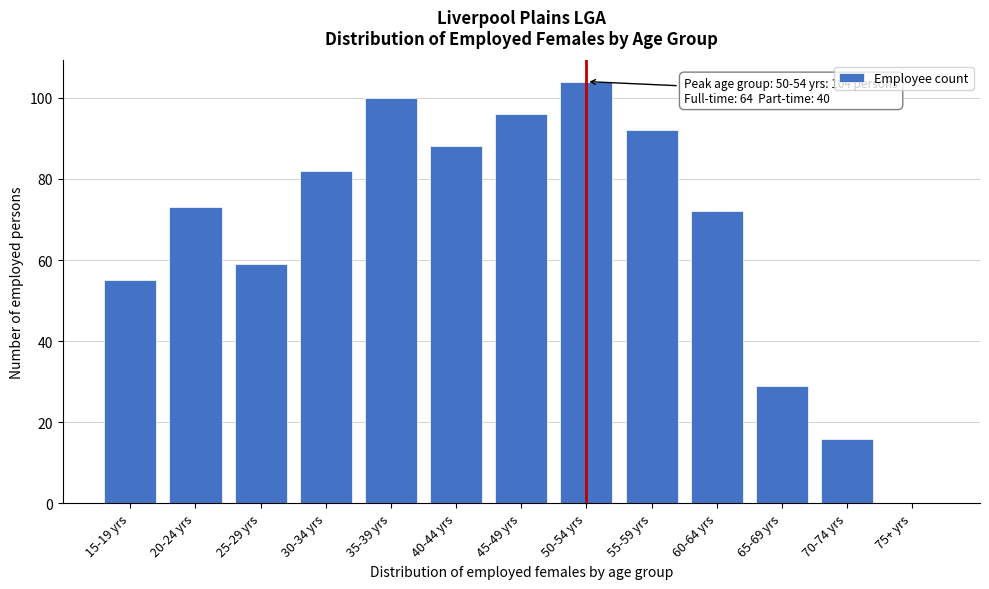

Reading left to right, transcribe all the data shown in this chart.

15-19 yrs=55	20-24 yrs=73	25-29 yrs=59	30-34 yrs=82	35-39 yrs=100	40-44 yrs=88	45-49 yrs=96	50-54 yrs=104	55-59 yrs=92	60-64 yrs=72	65-69 yrs=29	70-74 yrs=16	75+ yrs=0